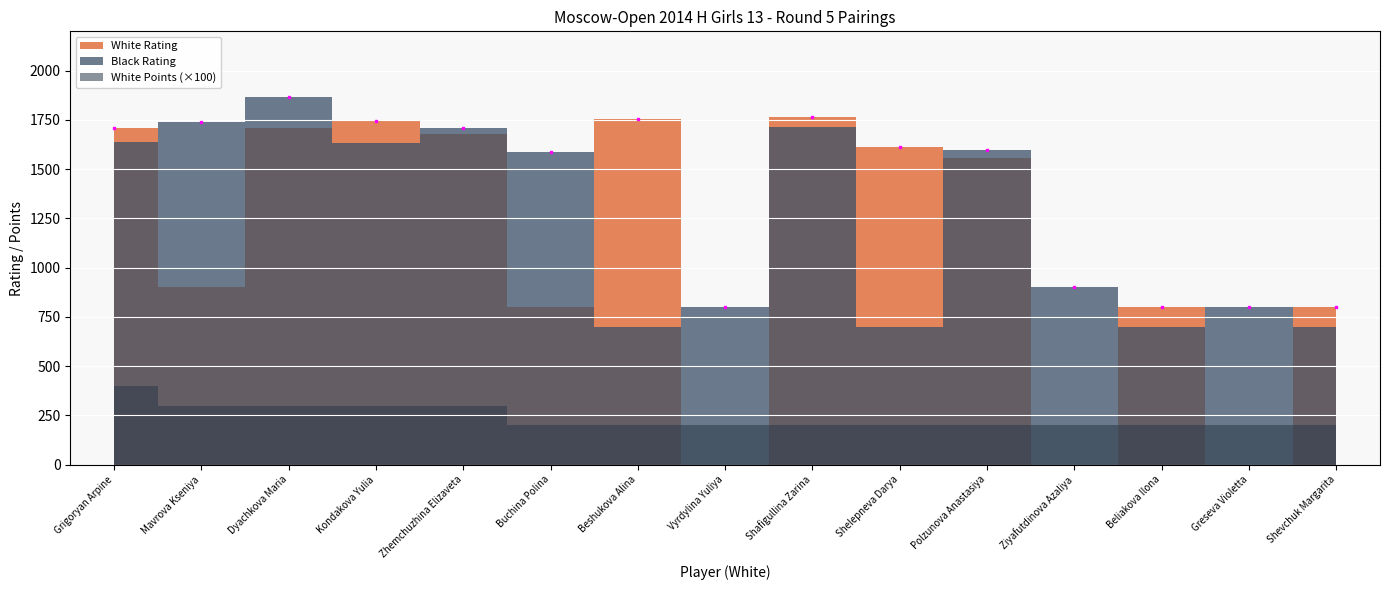

What is the label of the 15th point from the right?

Grigoryan Arpine